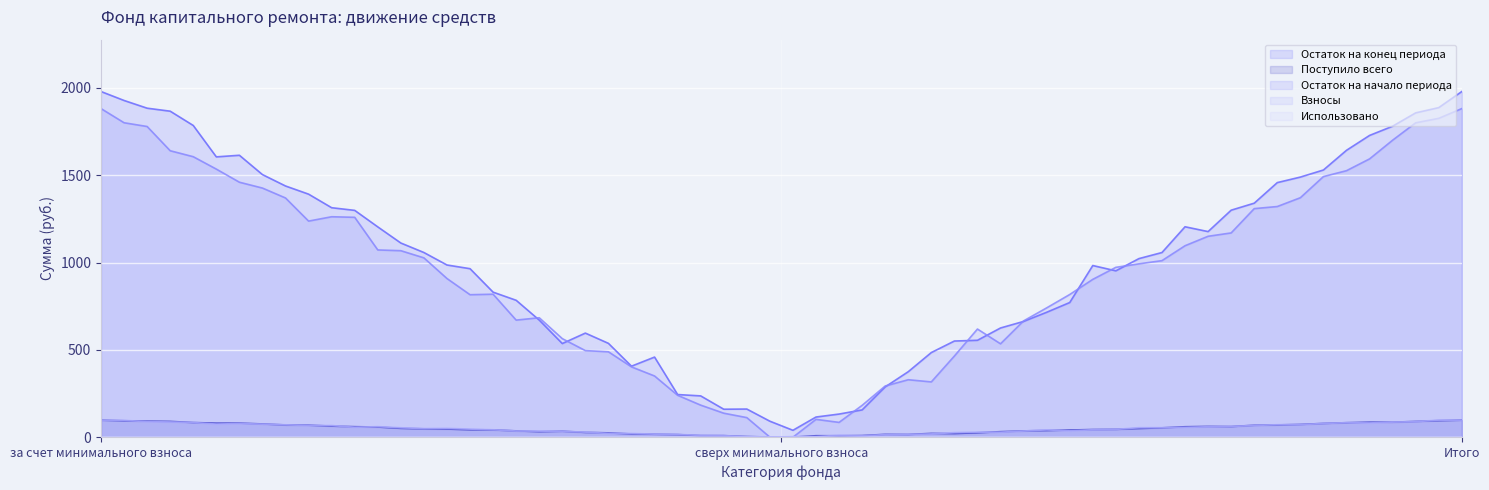

Where does the Поступило всего series first go above 97?

за счет минимального взноса